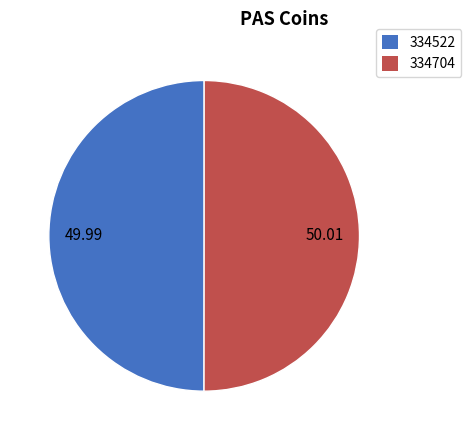

What is the ratio of the value at 50.01 to the value at 49.99?

1.0